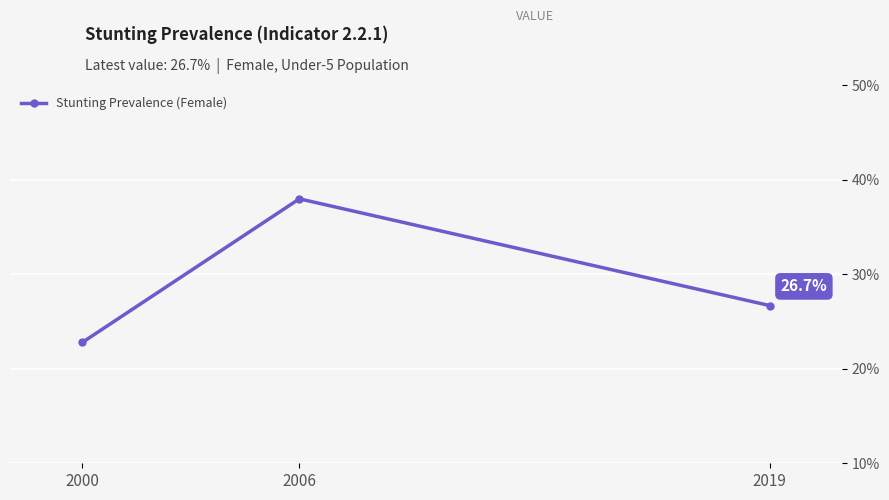

What is the approximate value at 2006?

38.0